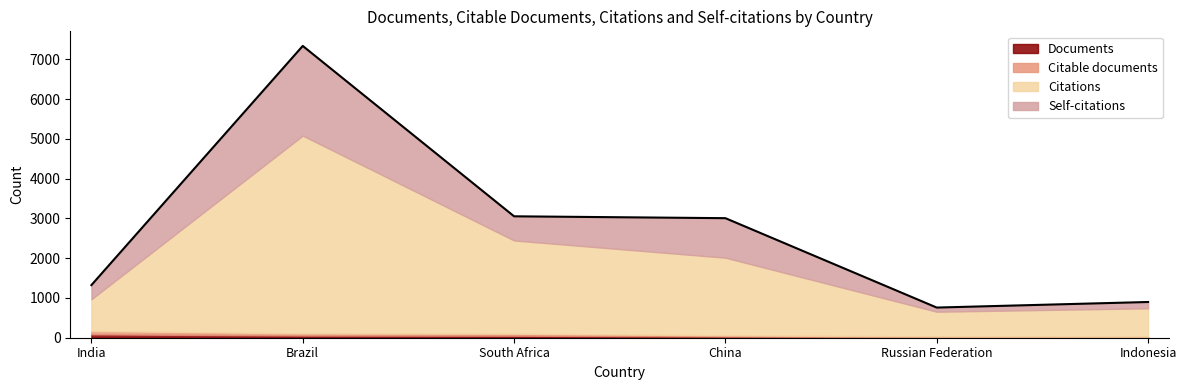

What is the difference between the Documents values at South Africa and Brazil?

4